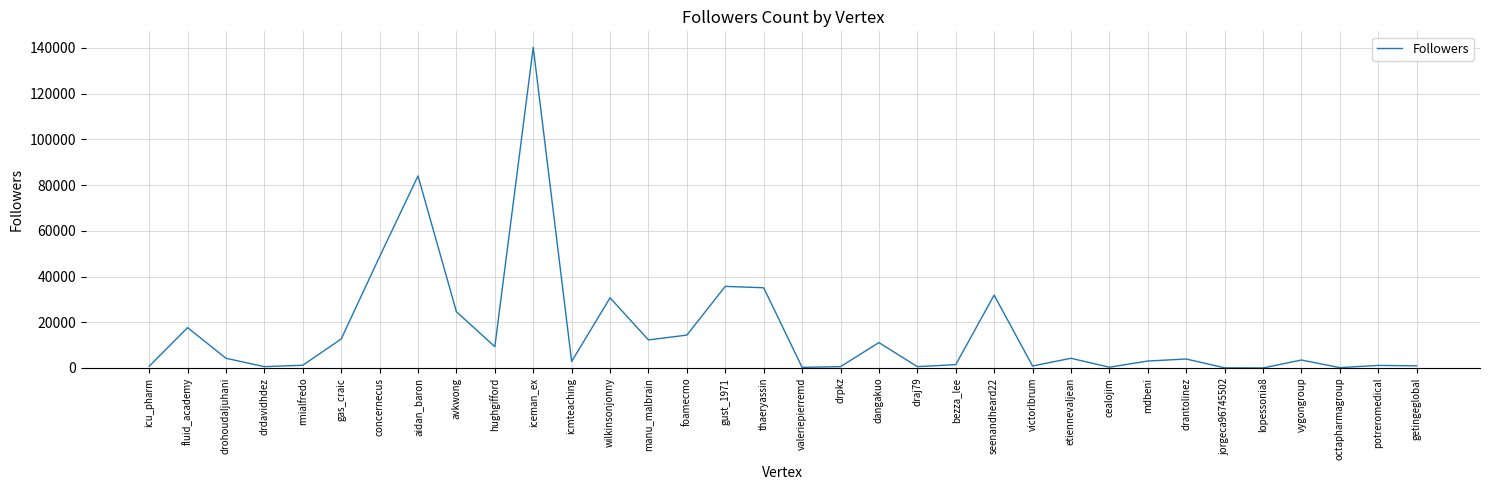

True or false: the data shows 567 at drpkz.

True